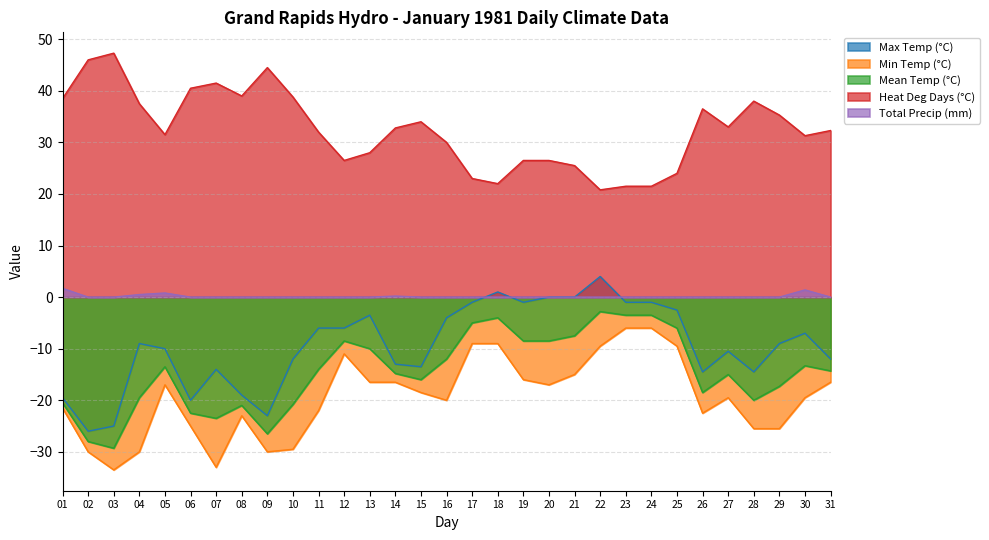

What is the spread (max minus min) of values at 25?

33.5